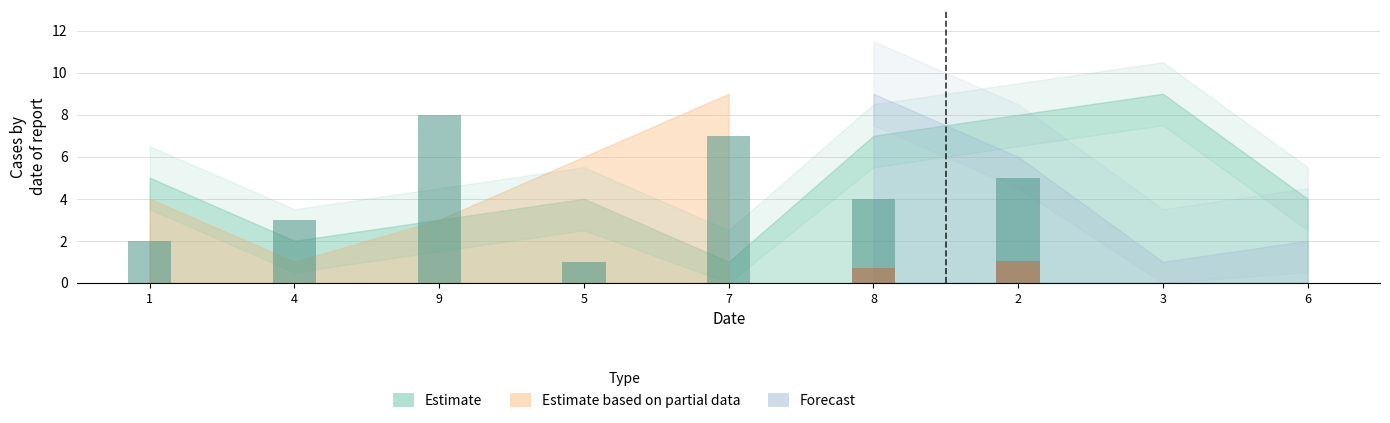

What is the label of the 2nd bar from the left?

4